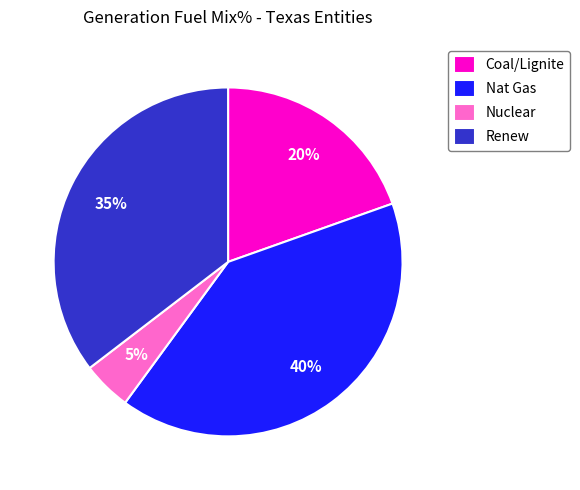

What percentage is the Nat Gas slice, to the nearest percent?

40%